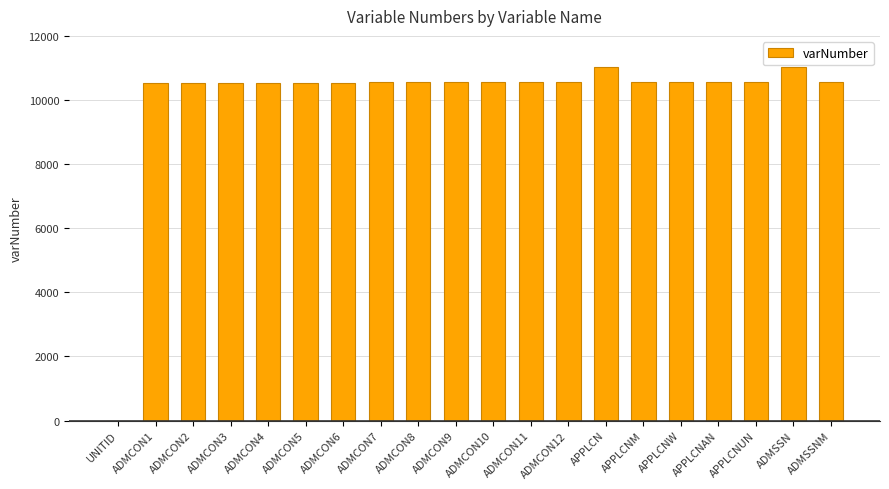

How many distinct data groups are displayed?

1